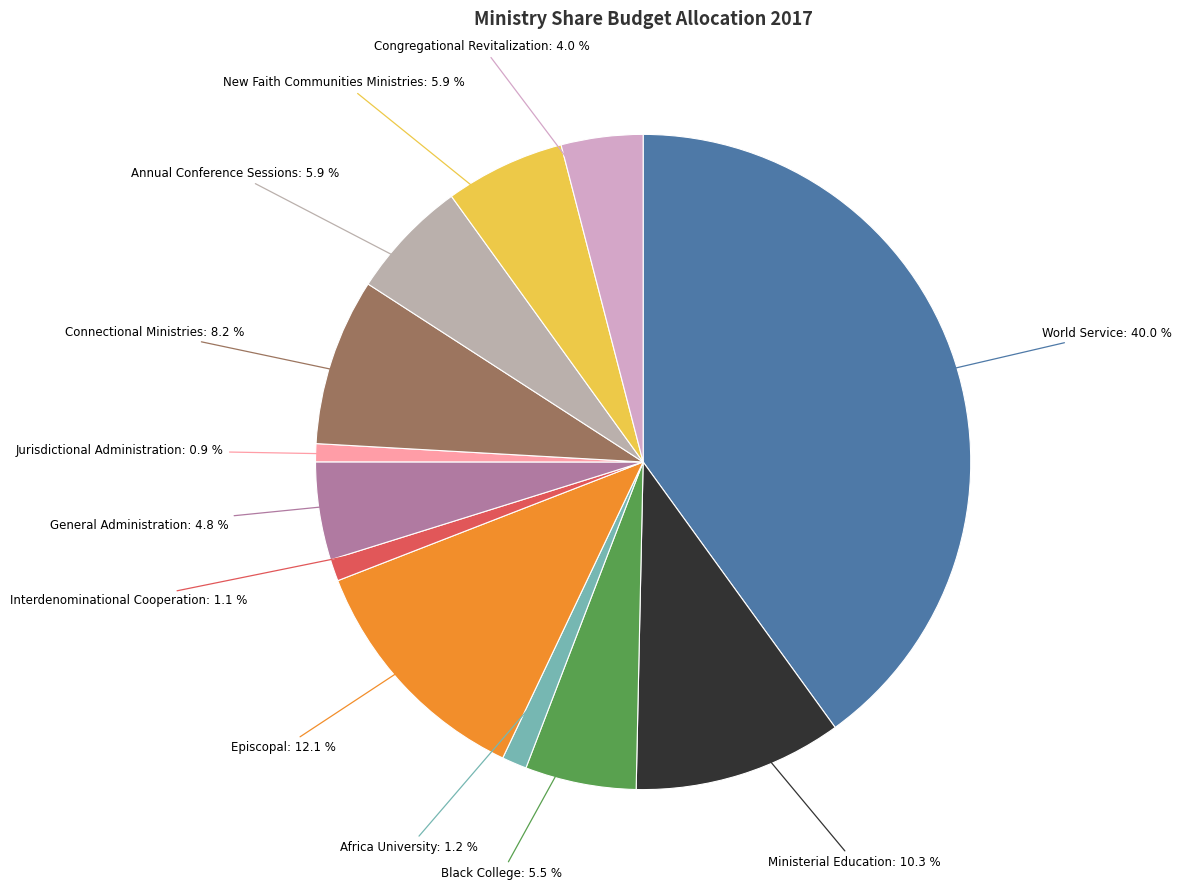

Which has a higher value, Connectional Ministries or Interdenominational Cooperation?

Connectional Ministries